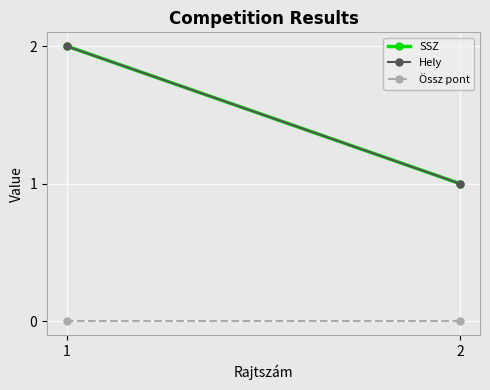

What is the greatest value displayed?

2